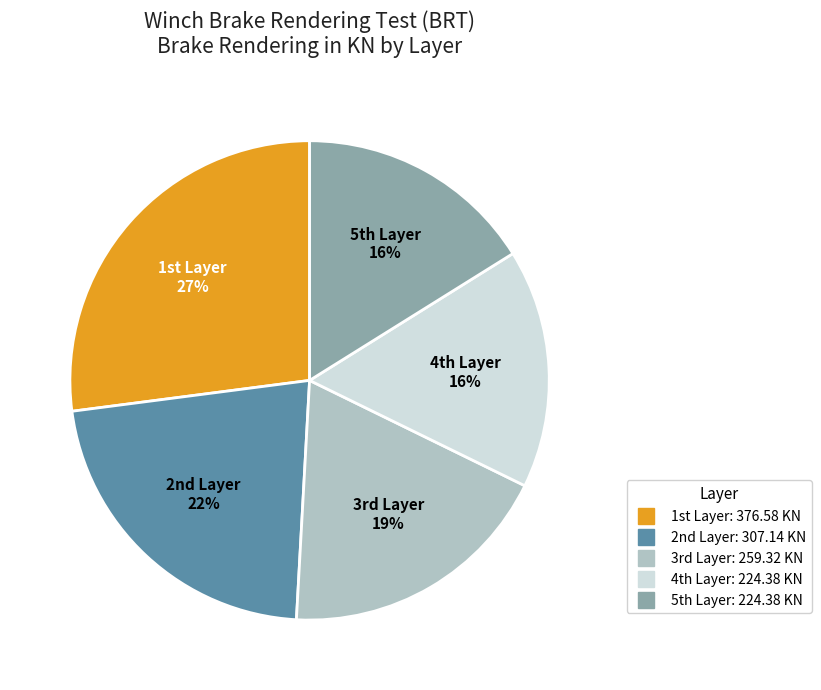

Is there a majority slice in this chart?

No